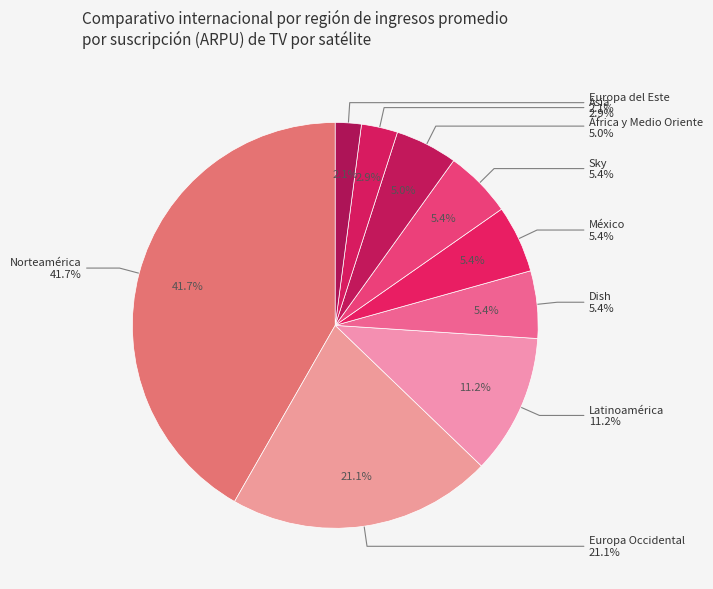

Do Europa del Este and Asia together represent more than half of the pie?

No